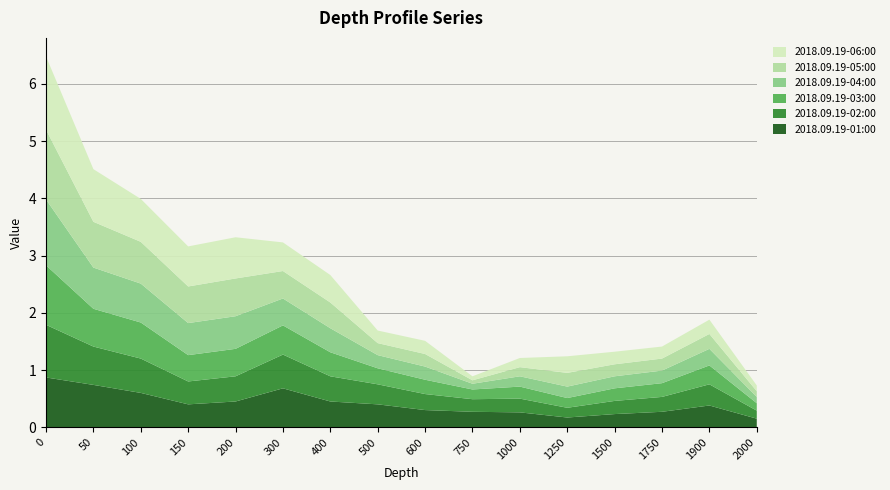

Reading right to left, extract all data points from this chart.

2018.09.19-01:00: 2000=0.1	1900=0.4	1750=0.3	1500=0.2	1250=0.2	1000=0.3	750=0.3	600=0.3	500=0.4	400=0.5	300=0.7	200=0.5	150=0.4	100=0.6	50=0.7	0=0.9
2018.09.19-02:00: 2000=0.1	1900=0.4	1750=0.3	1500=0.2	1250=0.2	1000=0.2	750=0.2	600=0.3	500=0.3	400=0.4	300=0.6	200=0.4	150=0.4	100=0.6	50=0.7	0=0.9
2018.09.19-03:00: 2000=0.1	1900=0.3	1750=0.2	1500=0.2	1250=0.2	1000=0.2	750=0.2	600=0.2	500=0.3	400=0.4	300=0.5	200=0.5	150=0.5	100=0.6	50=0.7	0=1.0
2018.09.19-04:00: 2000=0.1	1900=0.3	1750=0.2	1500=0.2	1250=0.2	1000=0.2	750=0.1	600=0.2	500=0.2	400=0.4	300=0.5	200=0.6	150=0.6	100=0.7	50=0.7	0=1.1
2018.09.19-05:00: 2000=0.1	1900=0.3	1750=0.2	1500=0.2	1250=0.2	1000=0.2	750=0.1	600=0.2	500=0.2	400=0.5	300=0.5	200=0.7	150=0.6	100=0.7	50=0.8	0=1.2
2018.09.19-06:00: 2000=0.1	1900=0.2	1750=0.2	1500=0.2	1250=0.3	1000=0.2	750=0.1	600=0.2	500=0.2	400=0.5	300=0.5	200=0.7	150=0.7	100=0.8	50=0.9	0=1.3